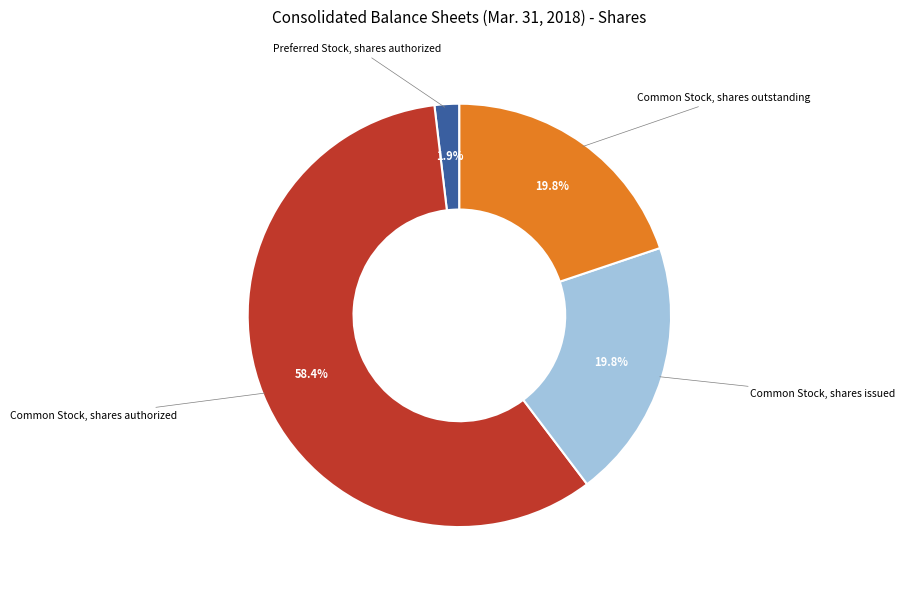

Is there a majority slice in this chart?

Yes